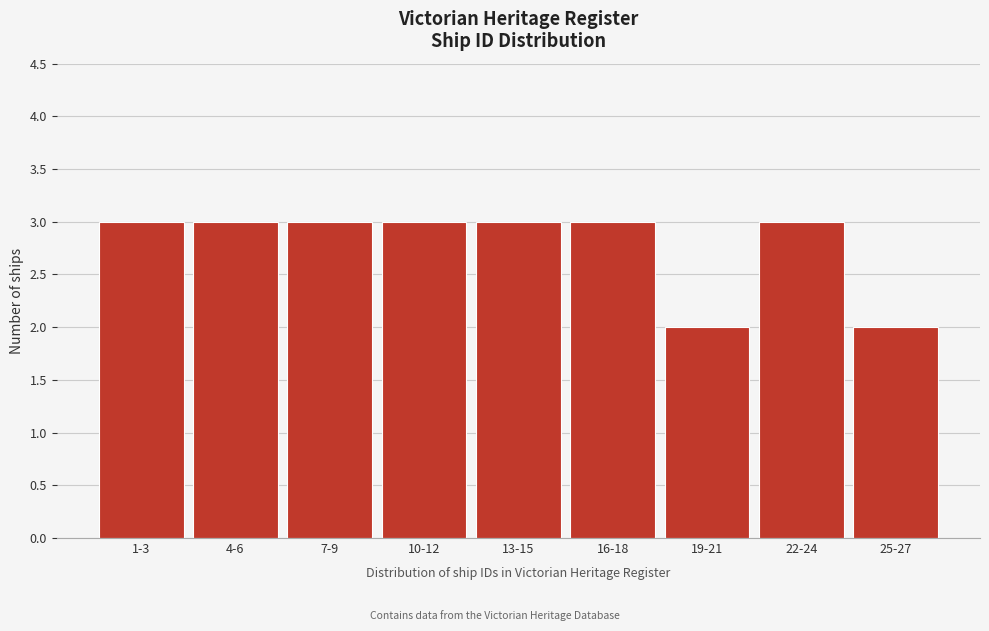

Reading left to right, transcribe all the data shown in this chart.

1-3=3	4-6=3	7-9=3	10-12=3	13-15=3	16-18=3	19-21=2	22-24=3	25-27=2